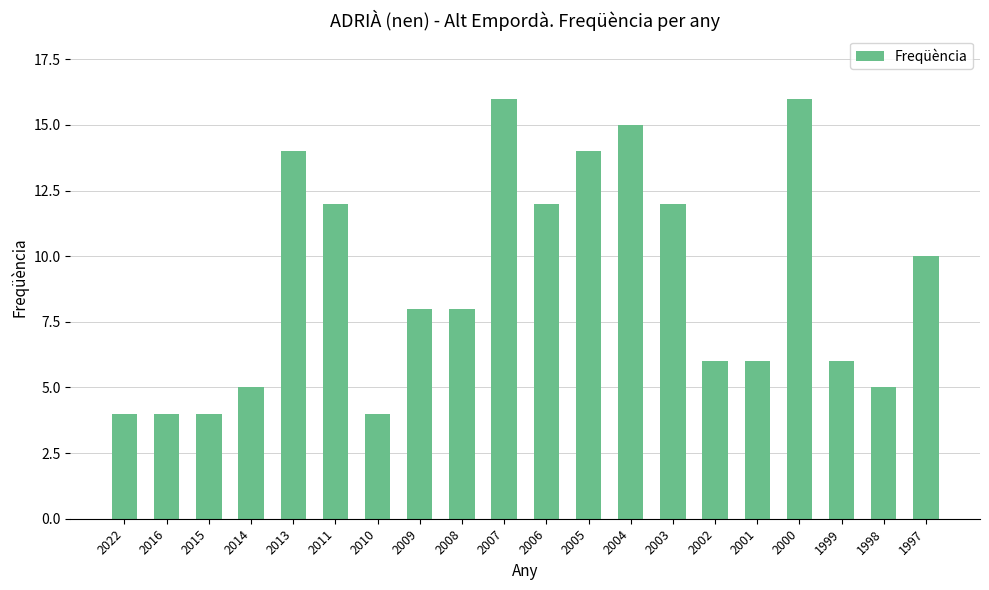

What is the value of the 13th bar from the left?

15